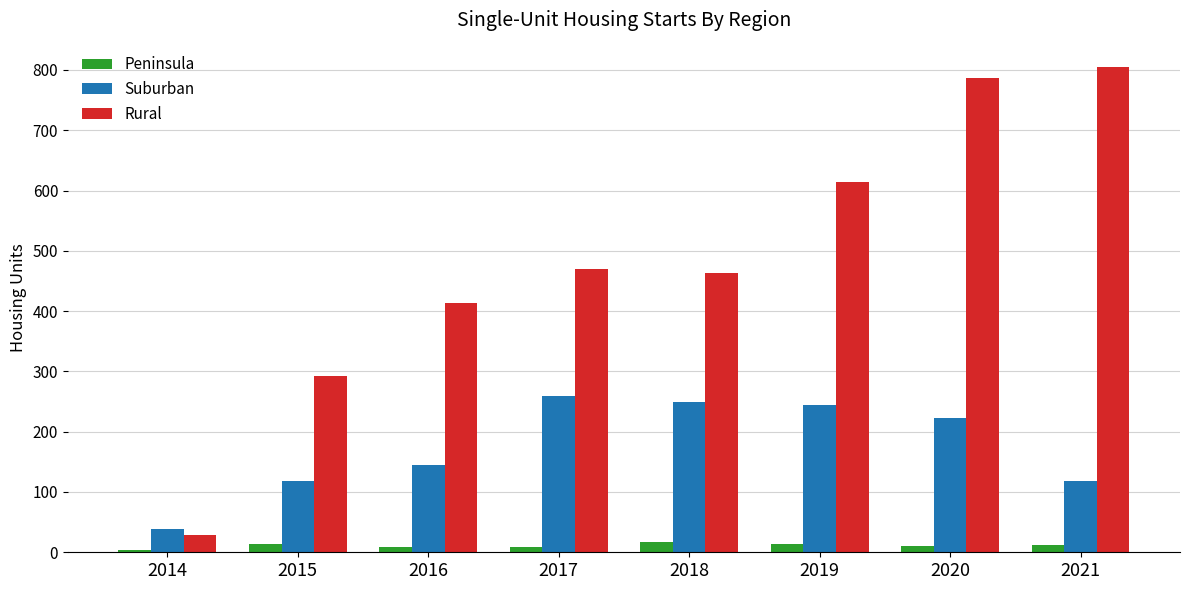

Which series has the widest spread of values?

Rural